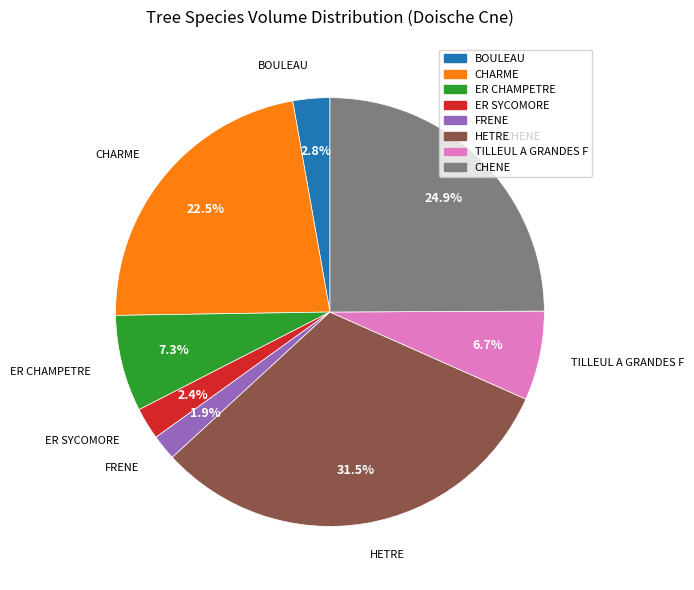

To the nearest percent, what percentage of the pie is CHENE?

25%